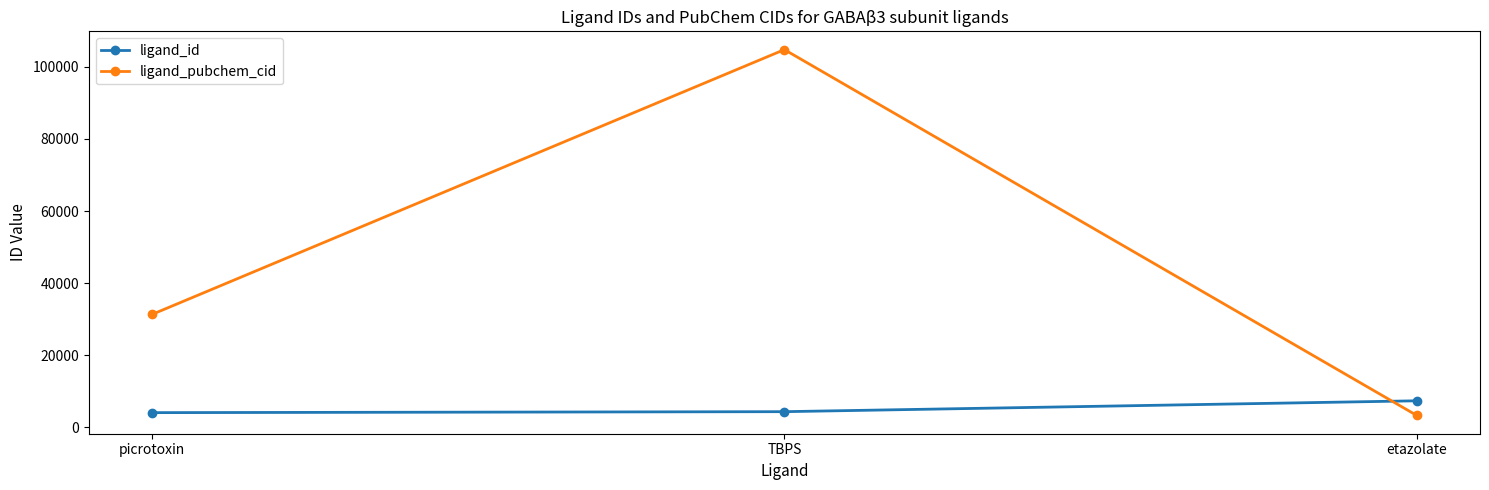

What is the spread (max minus min) of values at TBPS?

100461